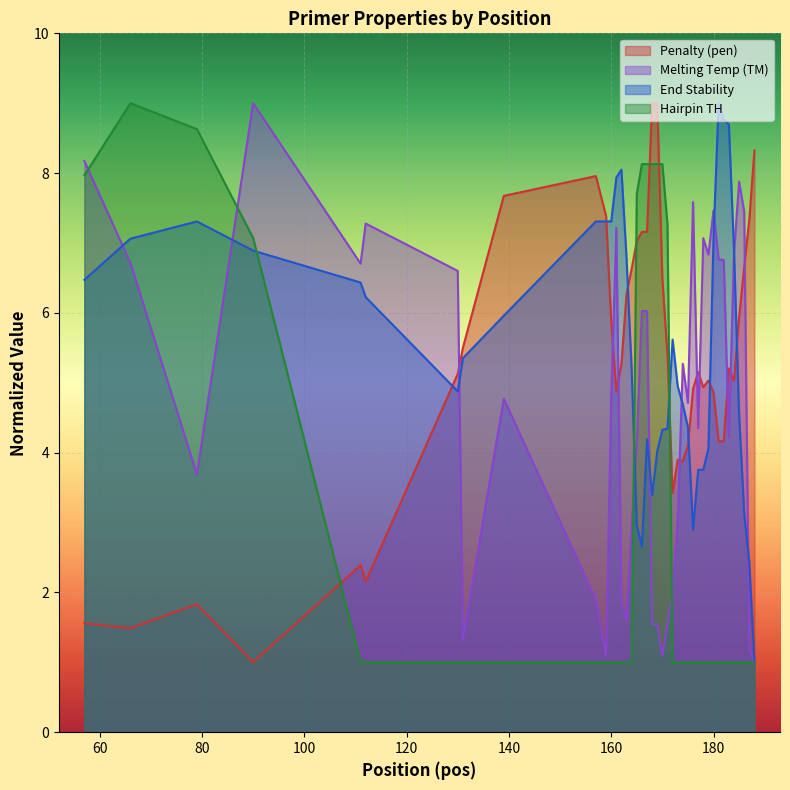

How many lines are shown in the chart?

4